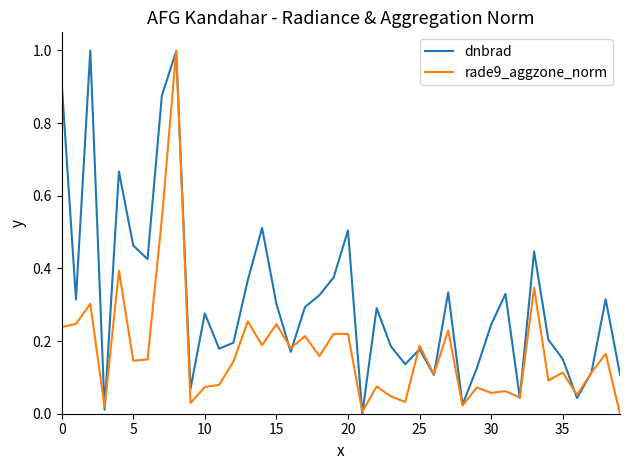

What is the difference between the maximum and minimum values in the dnbrad series?

1.0